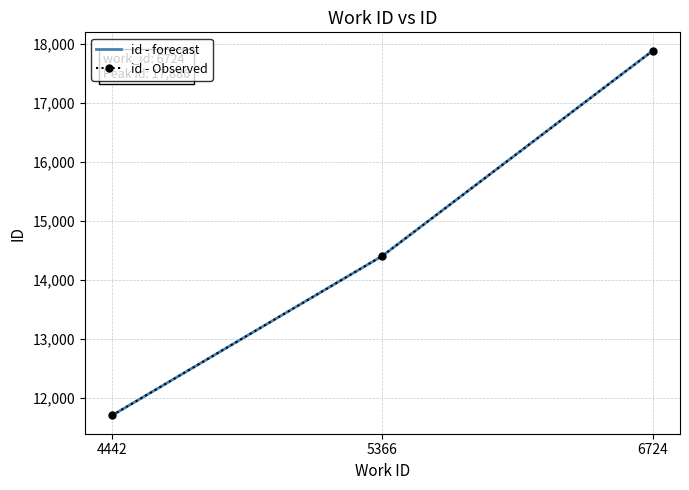

How many categories are shown in the chart?

3